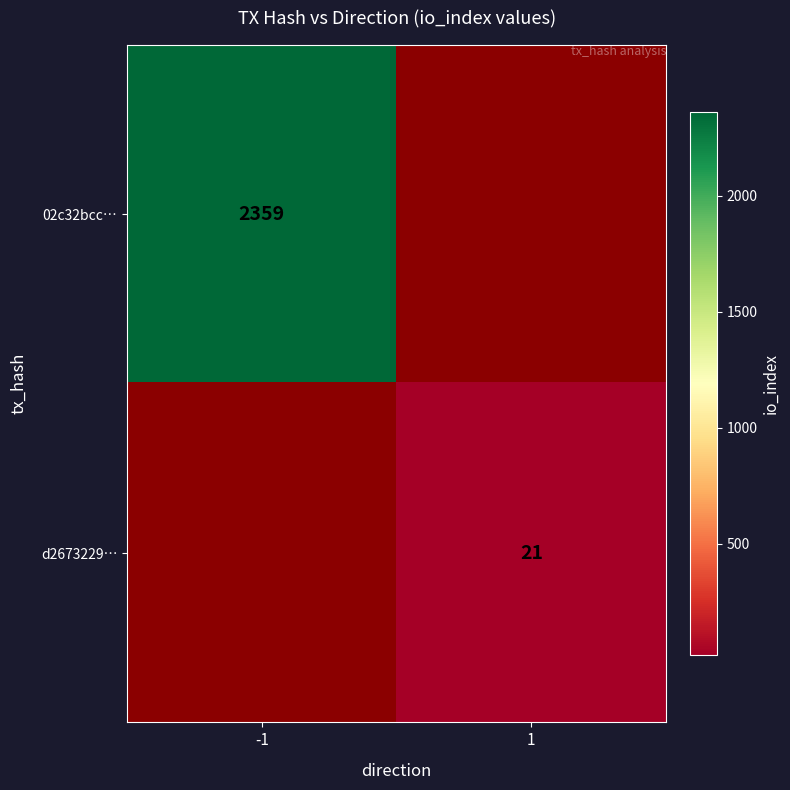

Is it true that 02c32bcc… equals 2359 at -1?

True